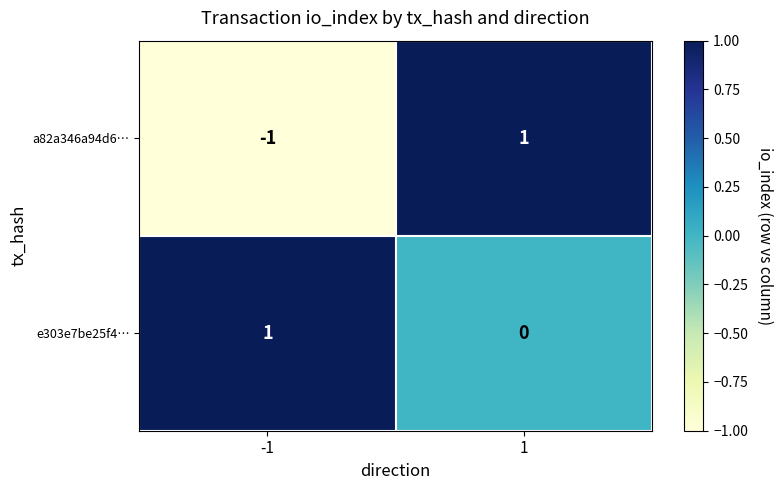

Count the number of data series in this chart.

2